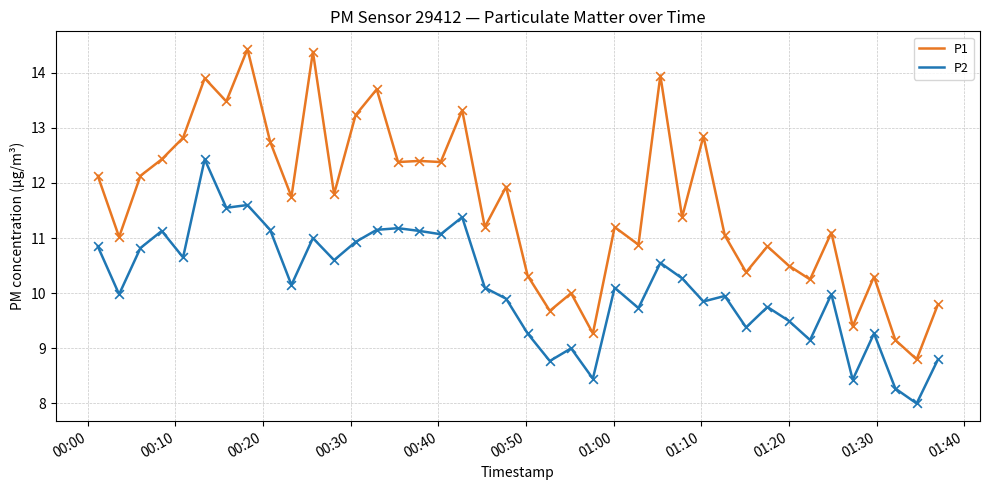

Which series has the largest range (max minus min)?

P1